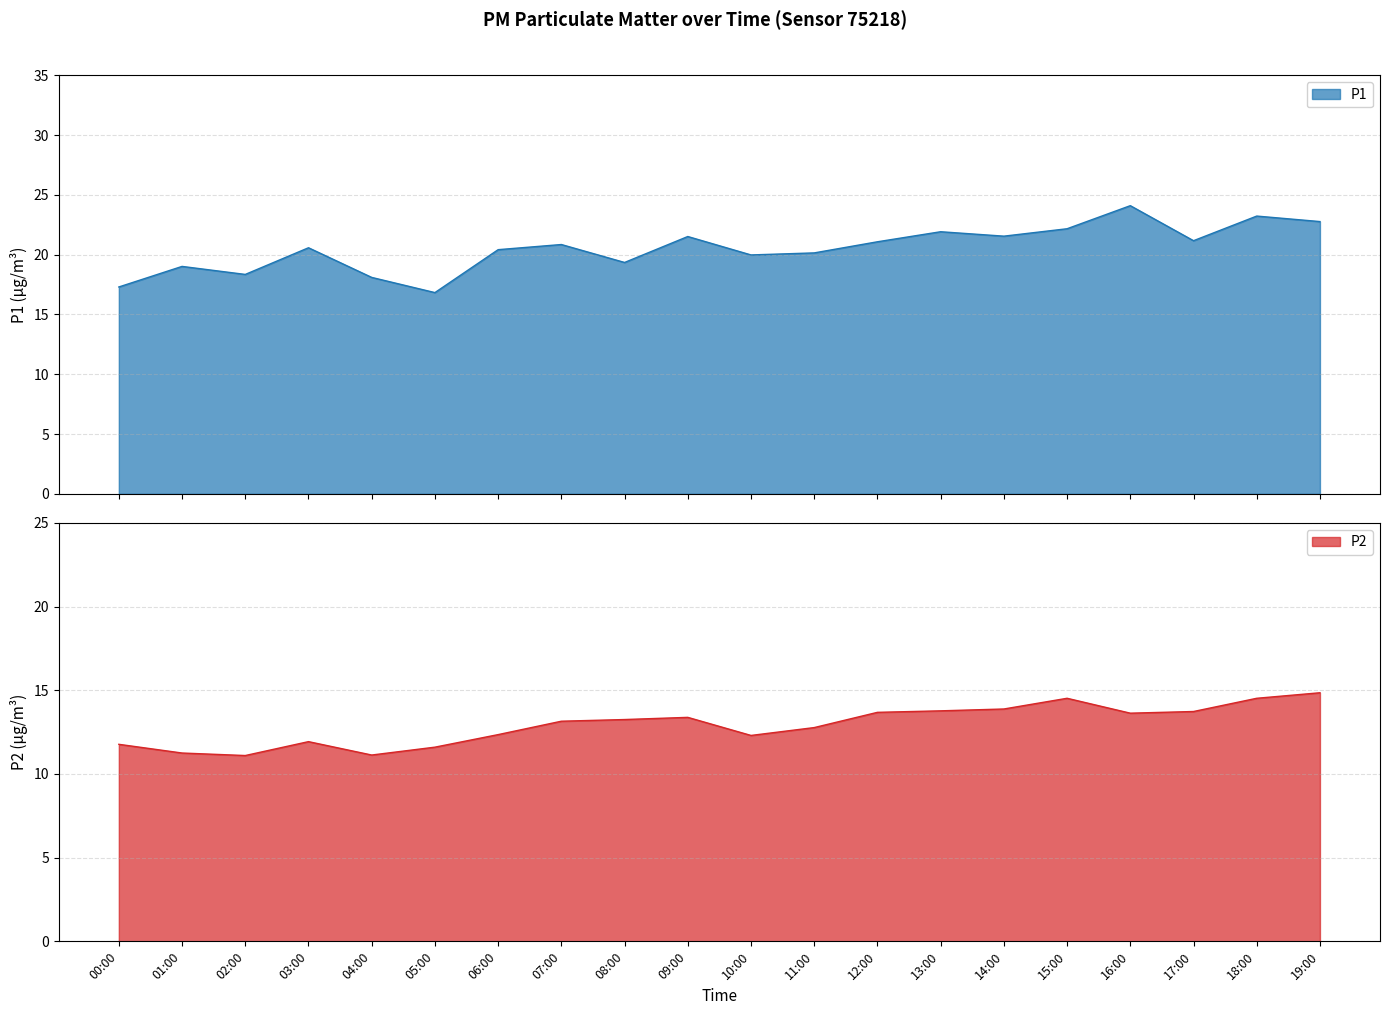

The value of P2 at 16:00 is 13.6. True or false?

True